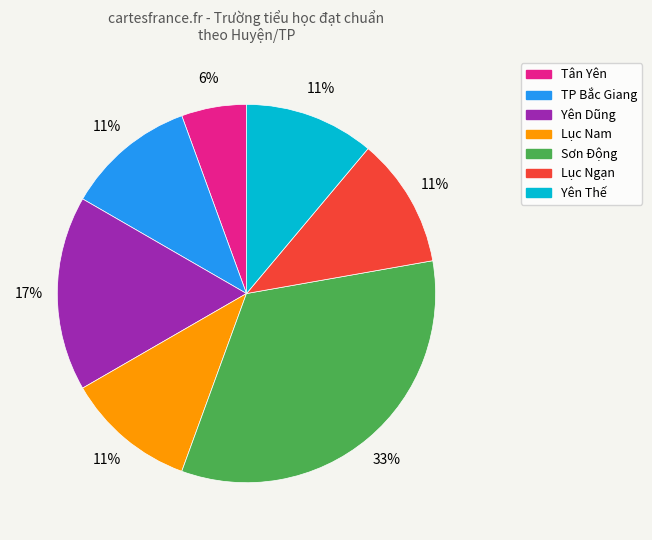

Which category has the smallest portion of the pie?

Tân Yên